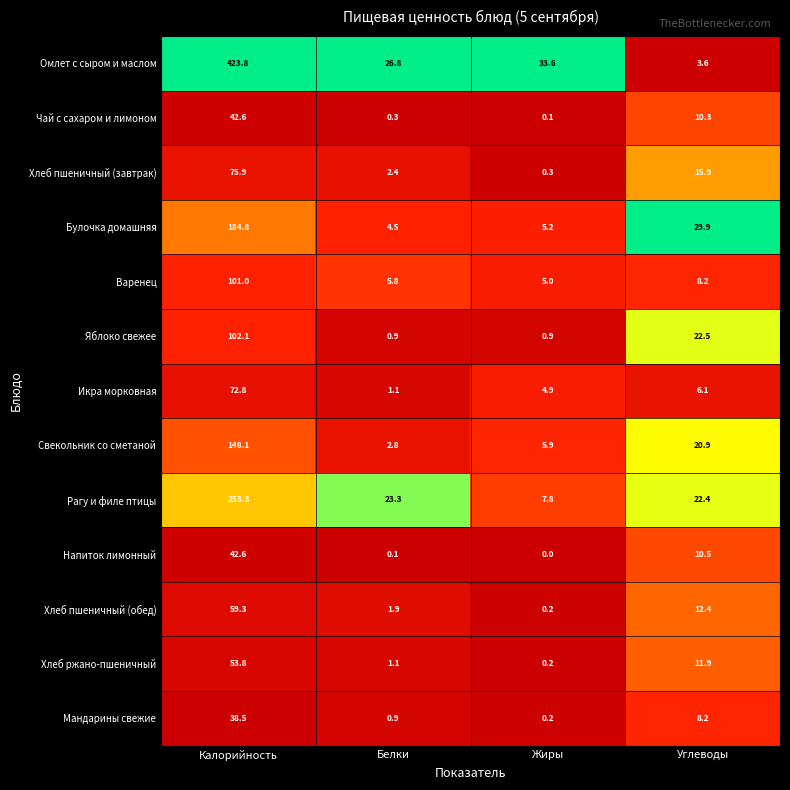

Rank the categories by Варенец value from highest to lowest.

Калорийность, Углеводы, Белки, Жиры